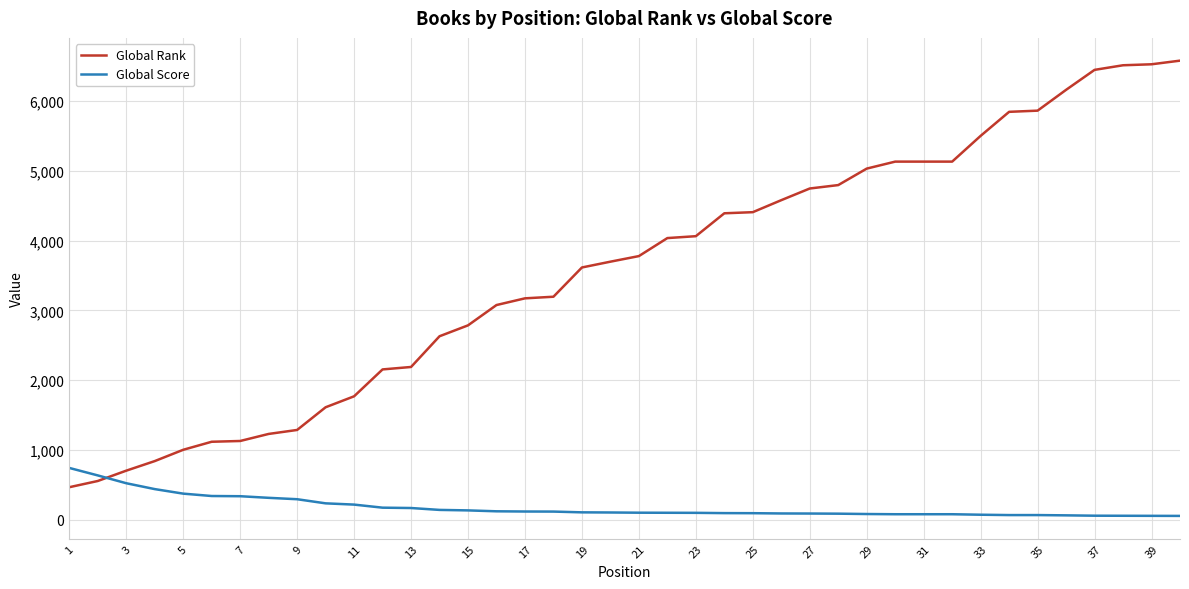

List the series in order of their overall mean, highest first.

Global Rank, Global Score